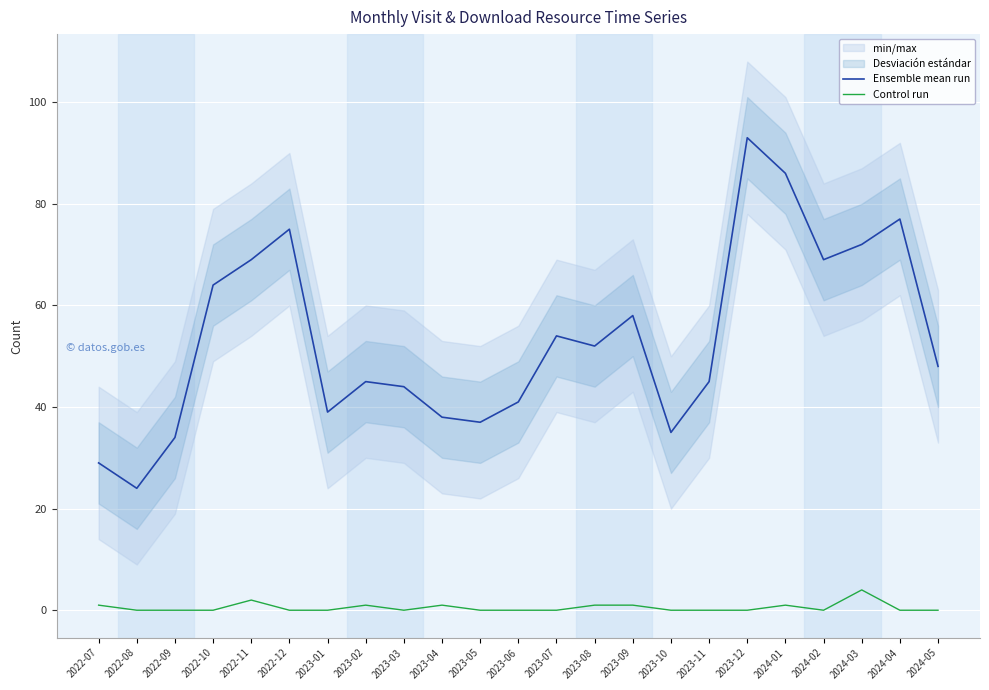

What is the difference between the maximum and minimum values in the Control run series?

4